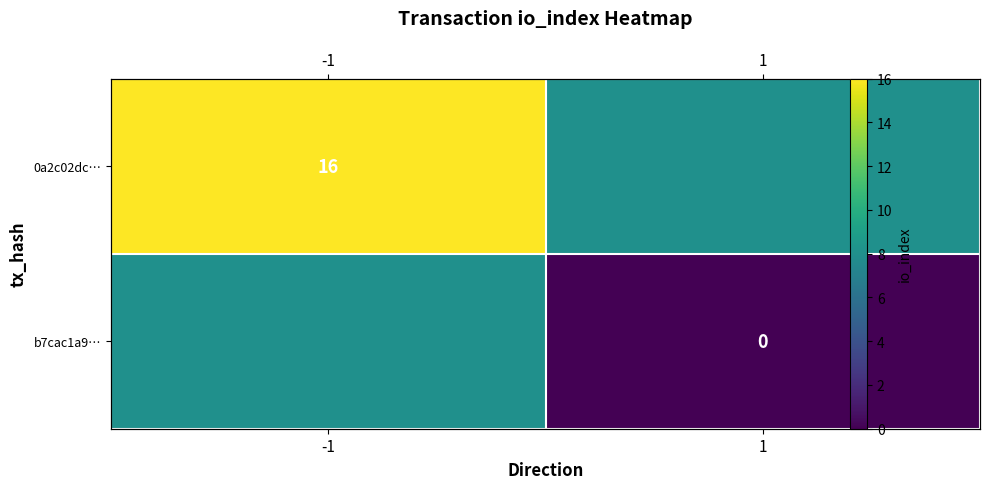

List the series in order of their overall mean, highest first.

0a2c02dc…, b7cac1a9…